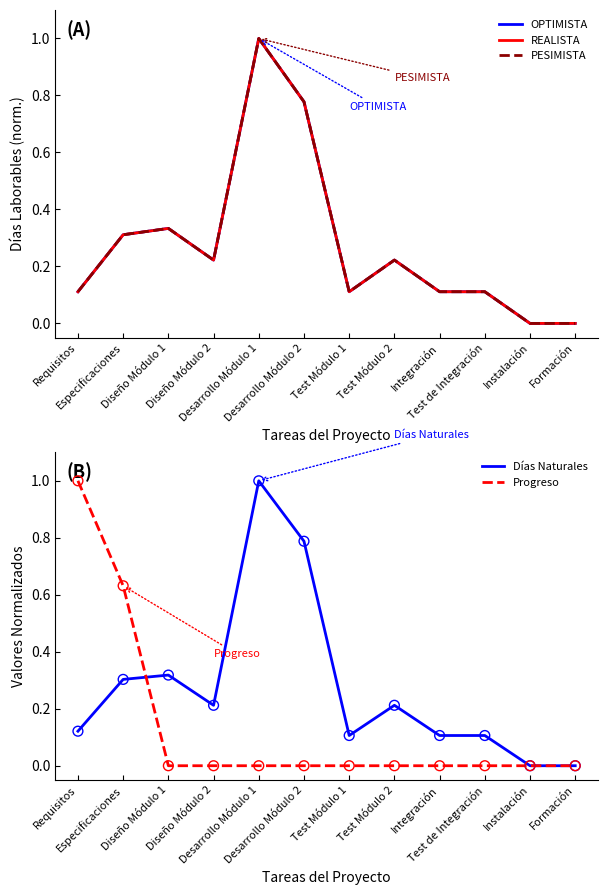

What are all the series names shown in the legend?

OPTIMISTA, REALISTA, PESIMISTA, Días Naturales, Progreso